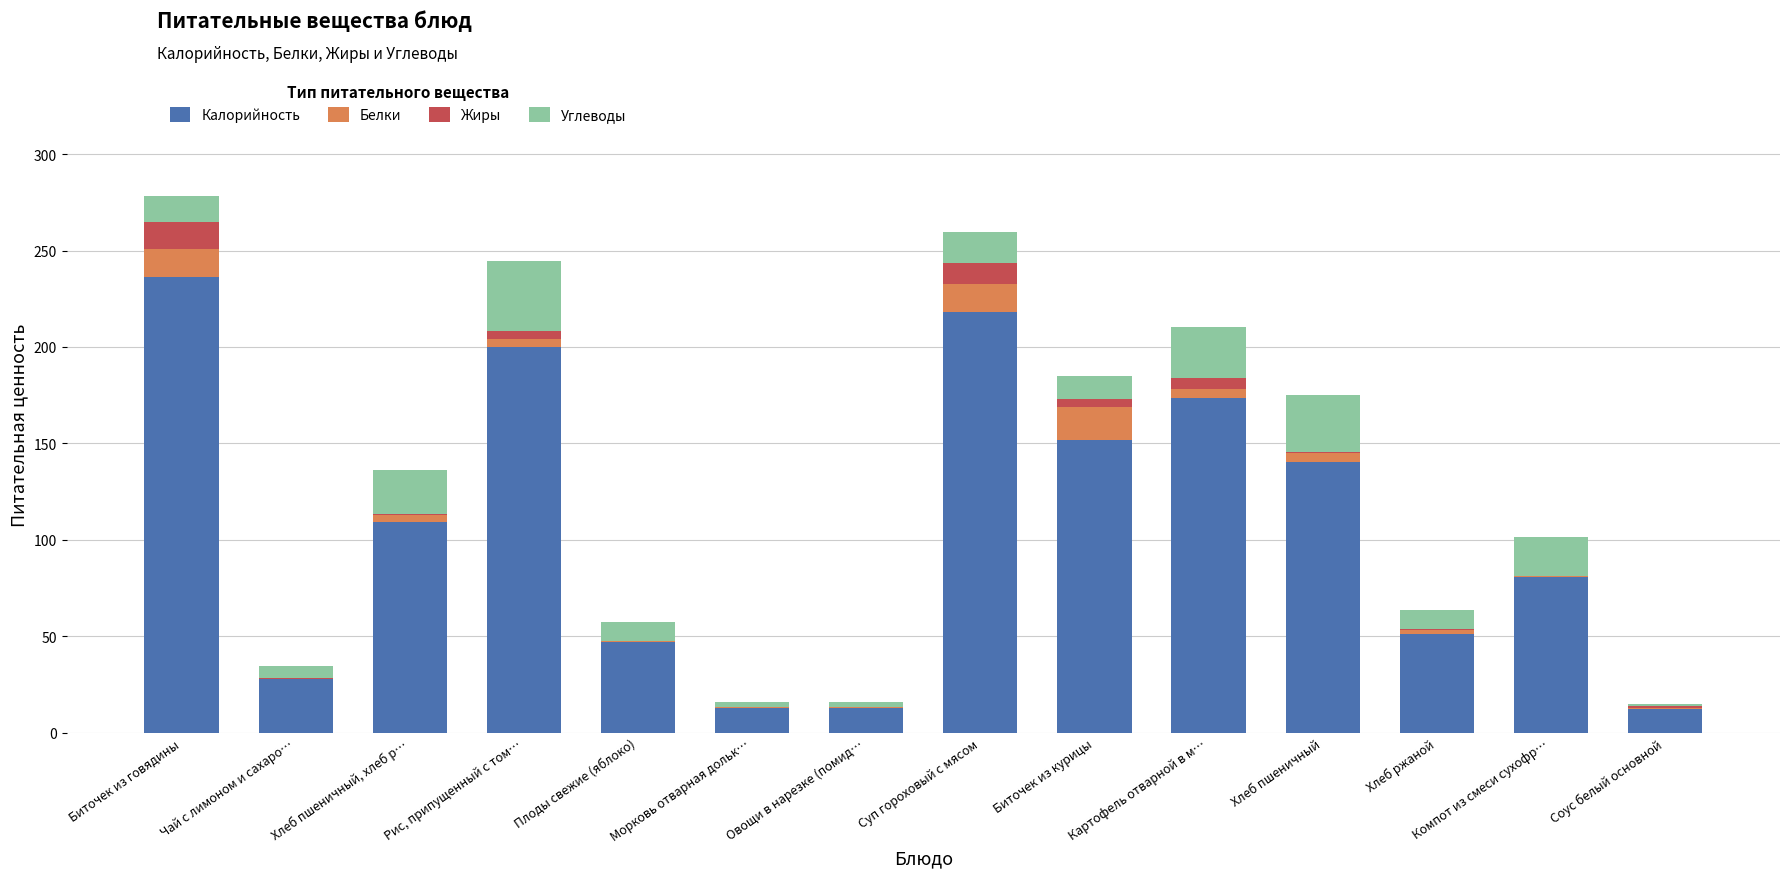

What is the total value across all series at Биточек из говядины?

278.0